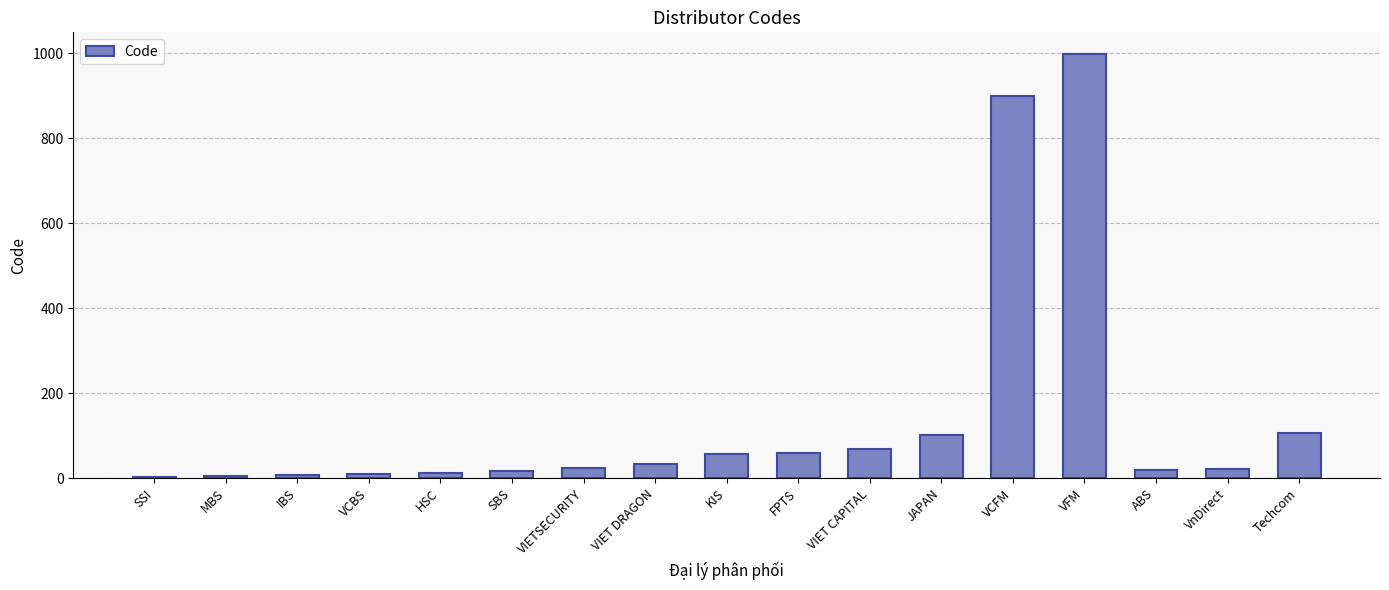

Which has a higher value, VIET CAPITAL or IBS?

VIET CAPITAL